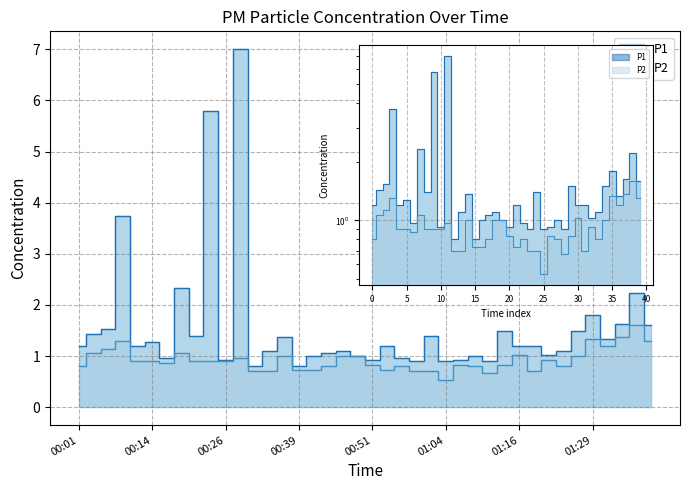

What is the sum of all P2 values?

37.0